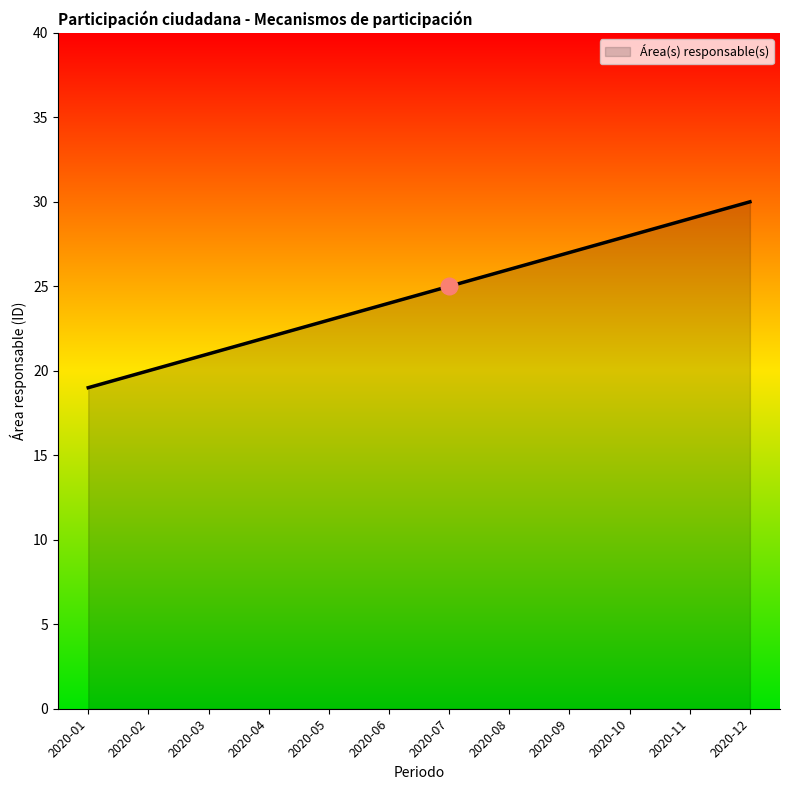

What is the minimum value shown in the chart?

19